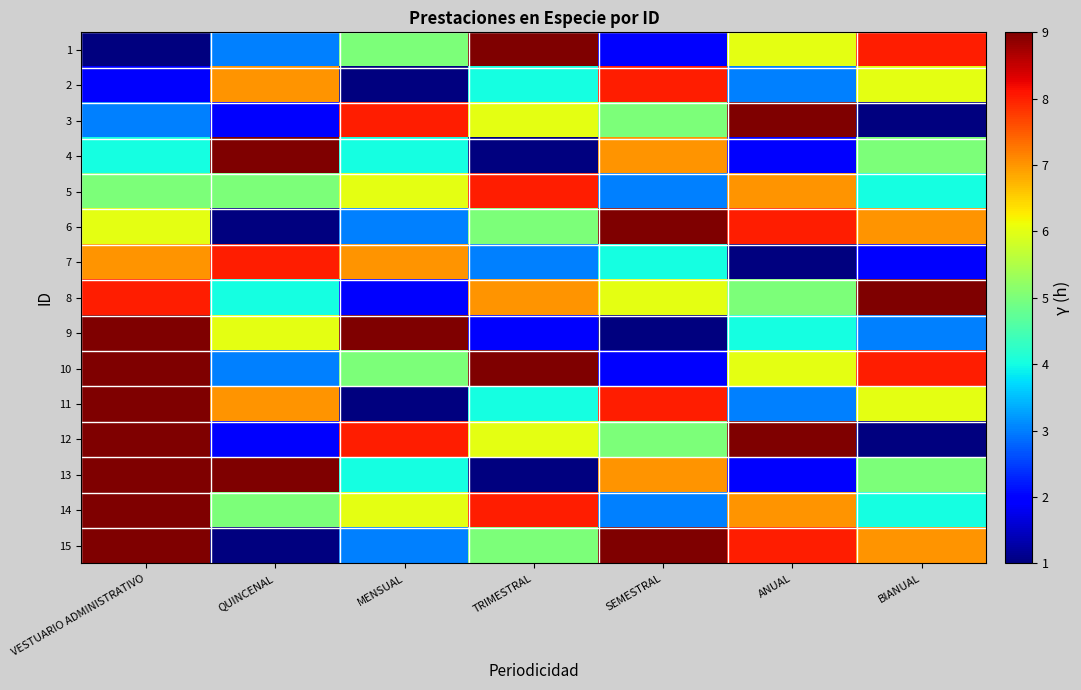

List the series in order of their peak value, highest first.

15, 14, 13, 12, 11, 10, 1, 3, 4, 6, 8, 9, 2, 5, 7